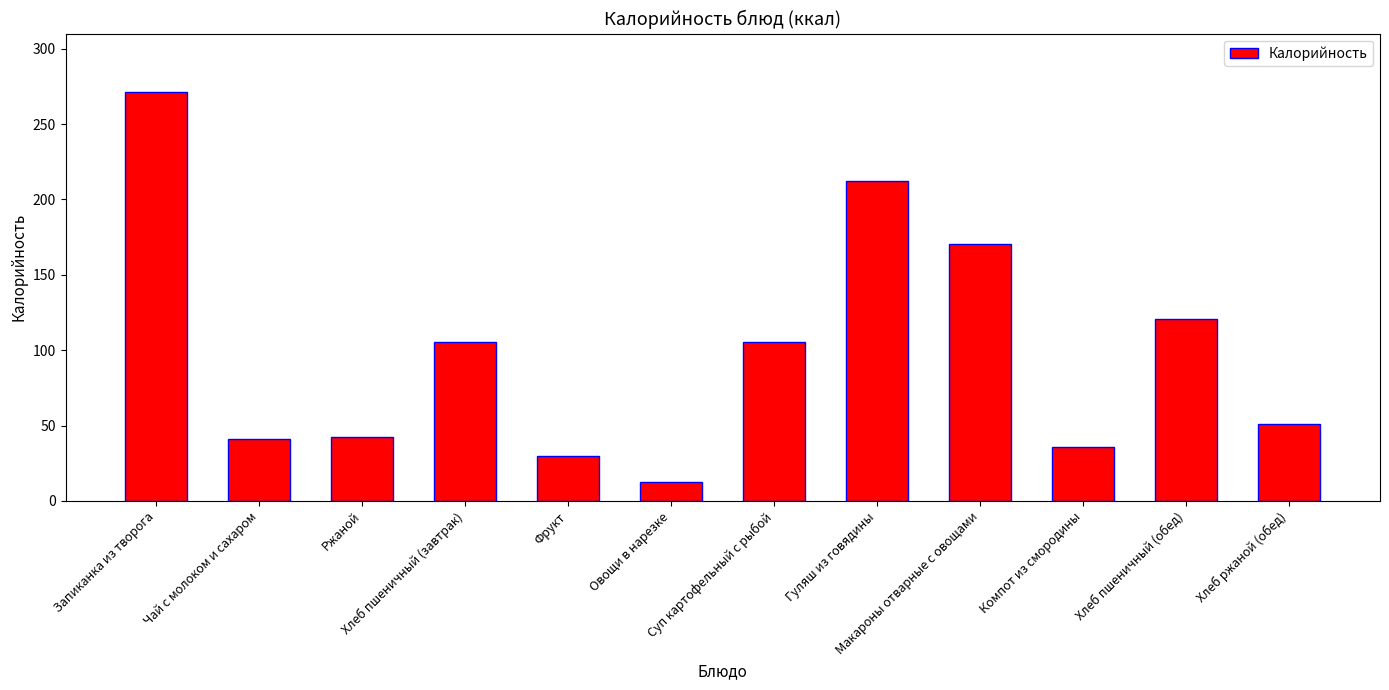

The value at Компот из смородины is 47.5. True or false?

False